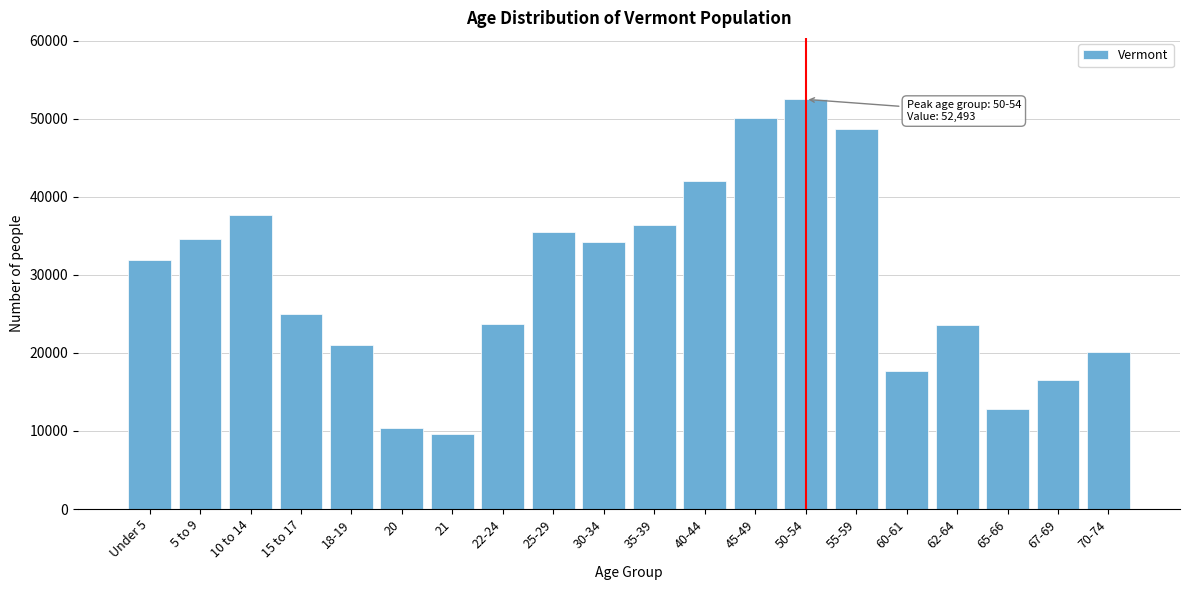

The value at 20 is 10433. True or false?

True